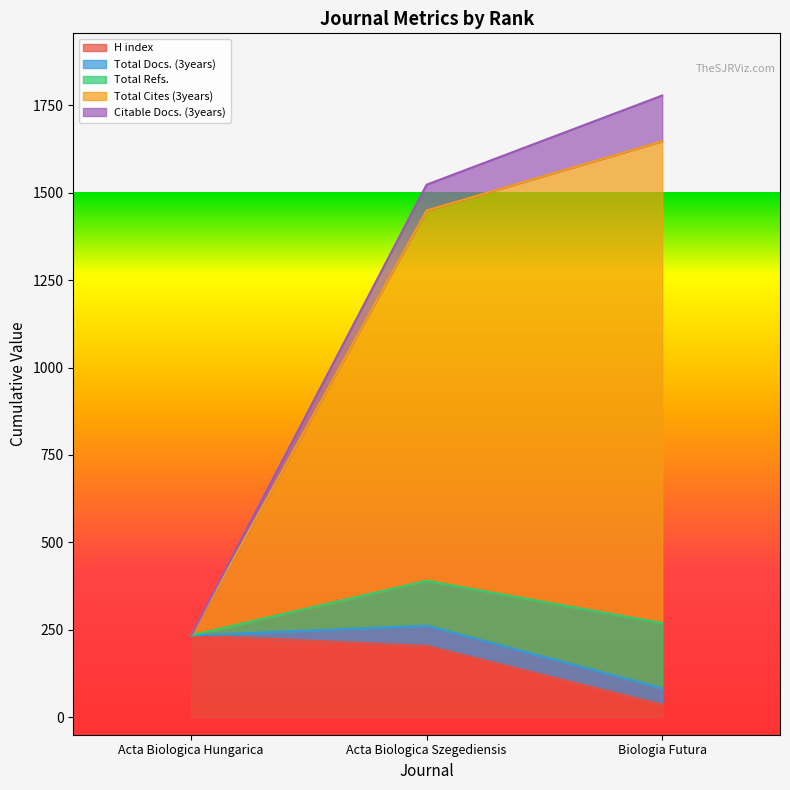

Does the chart have visible grid lines?

No